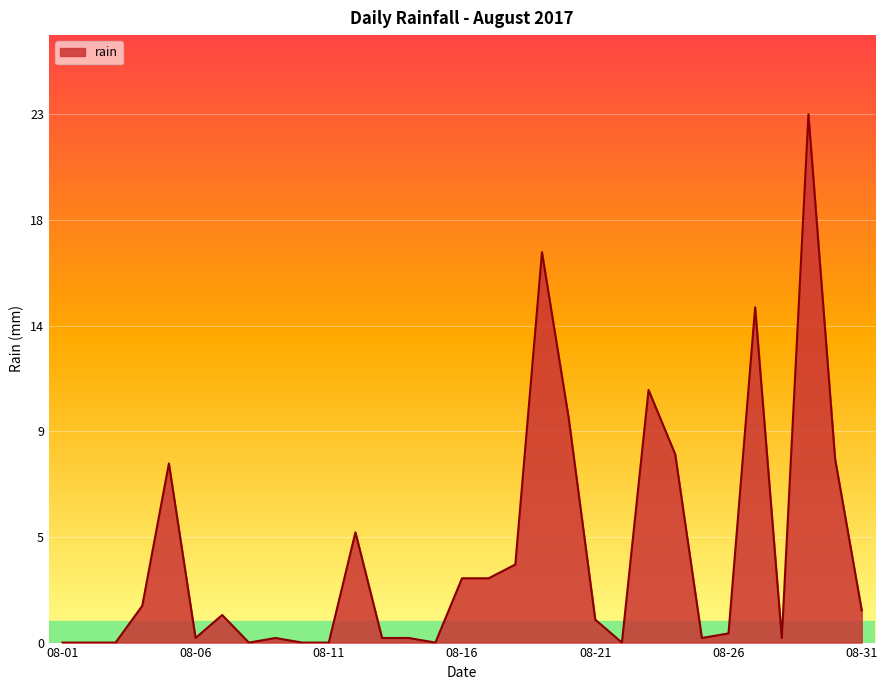

Does the chart display data point markers on the line(s)?

No